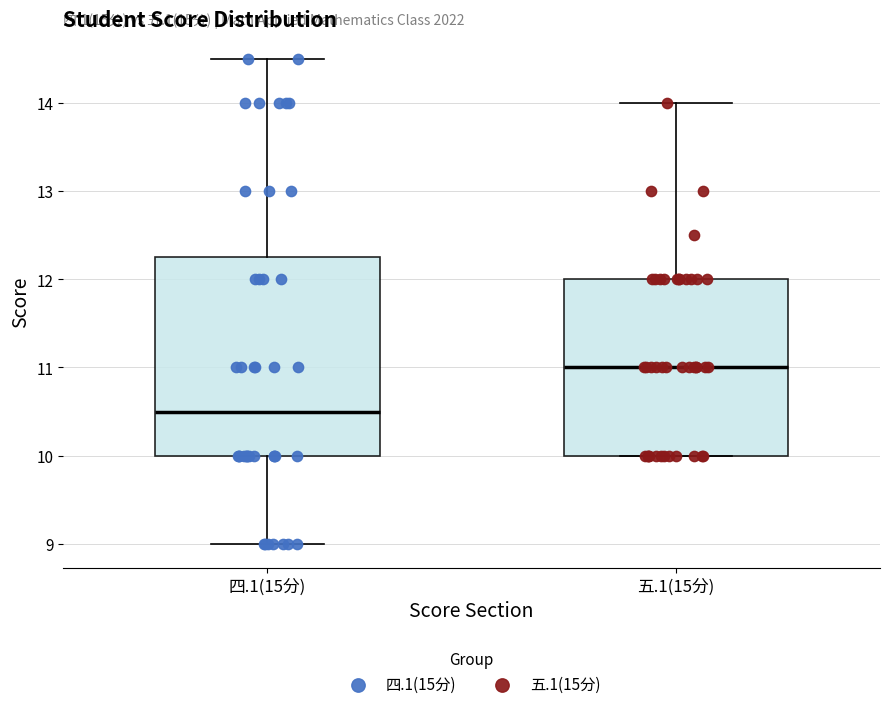

Where is the upper edge of the box for 四.1(15分) on the y-axis? The values are not printed on the chart, so give them approximately, as read against the axis.

12.3